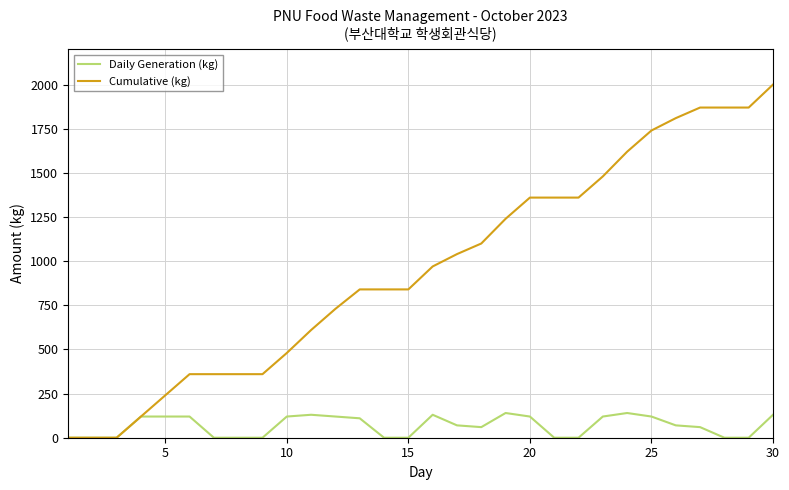

Which series has the widest spread of values?

Cumulative (kg)